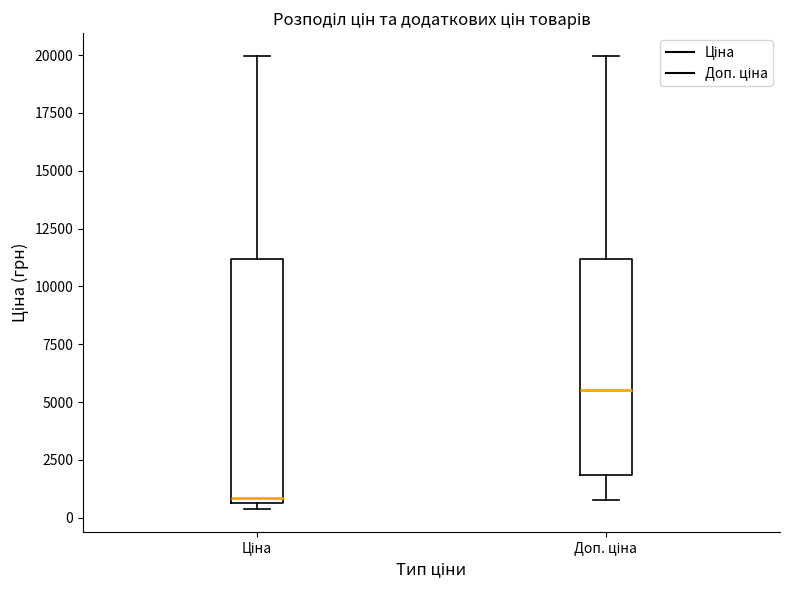

Comparing the boxes themselves (not the whiskers), which one is the tallest?

Ціна